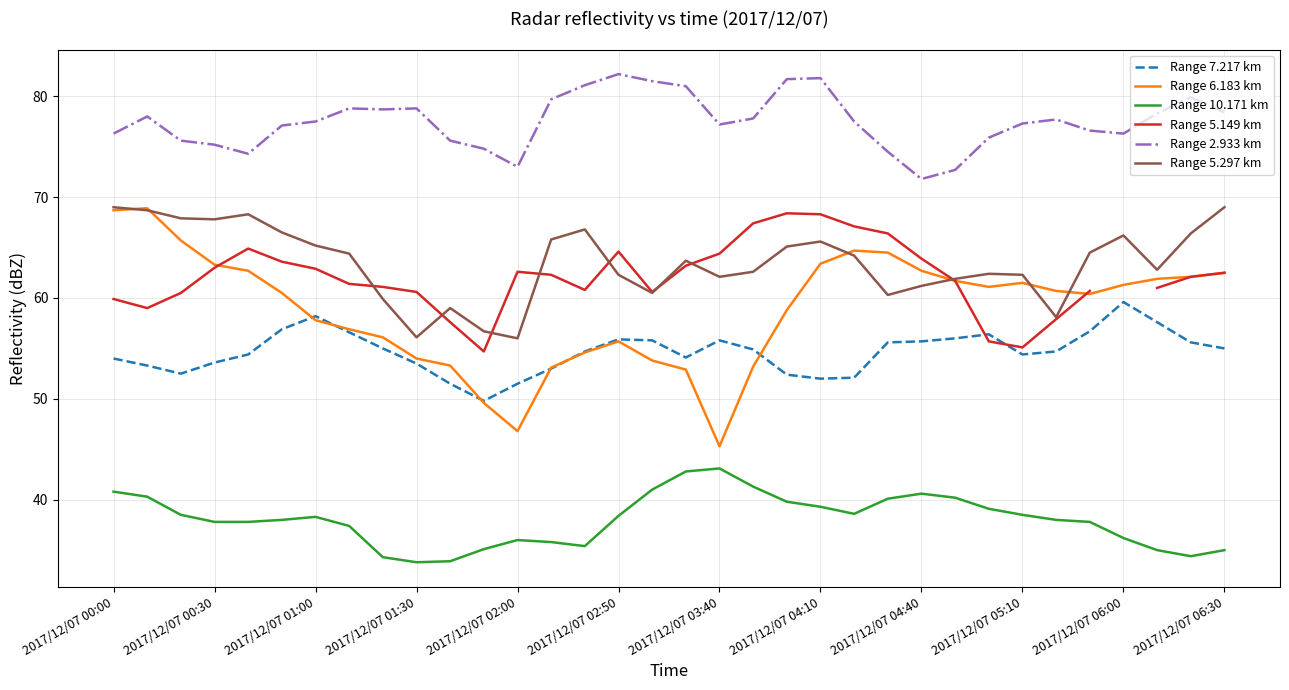

True or false: Range 6.183 km and Range 10.171 km cross at least once.

False